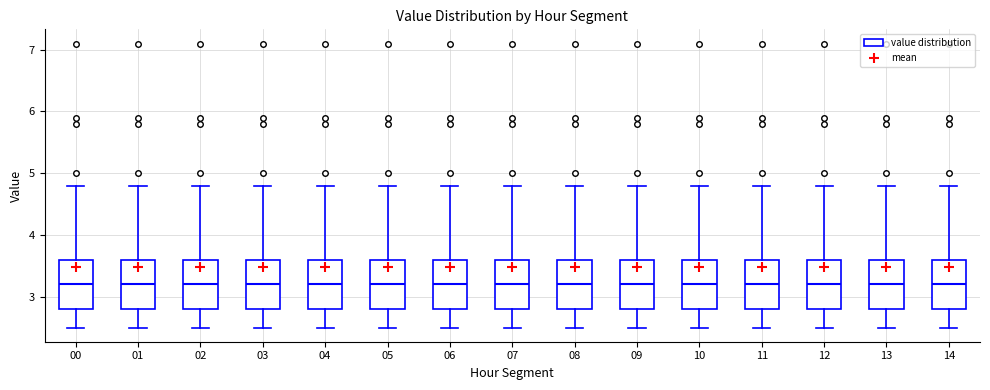

Where is the lower edge of the box at x = 02 on the y-axis? The values are not printed on the chart, so give them approximately, as read against the axis.

2.8